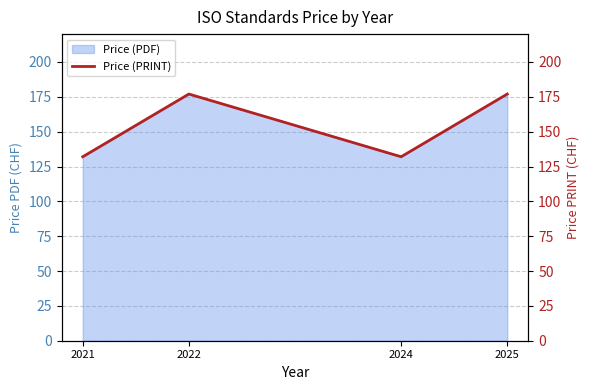

How many interior local peaks (higher than both neighbors) does the data have?

1